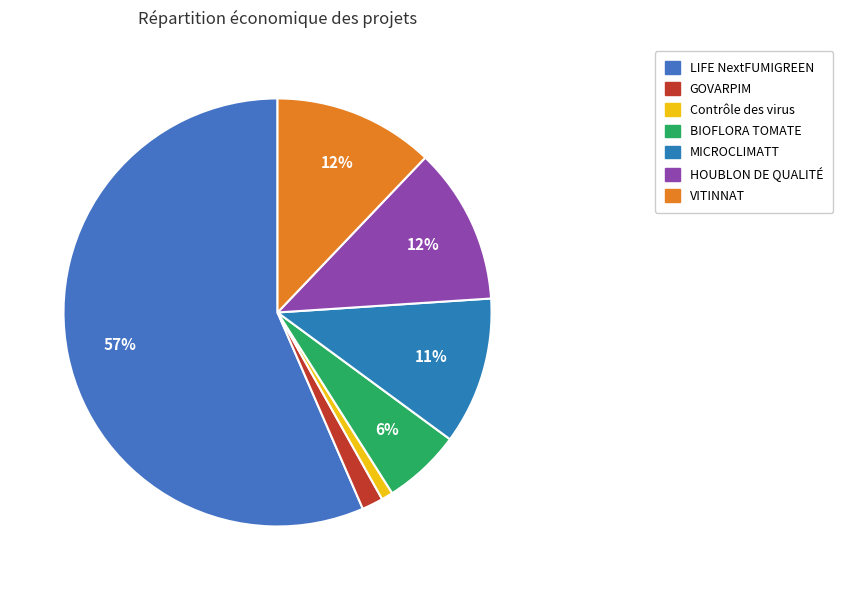

What percentage is NOT represented by HOUBLON DE QUALITÉ?

88.2%